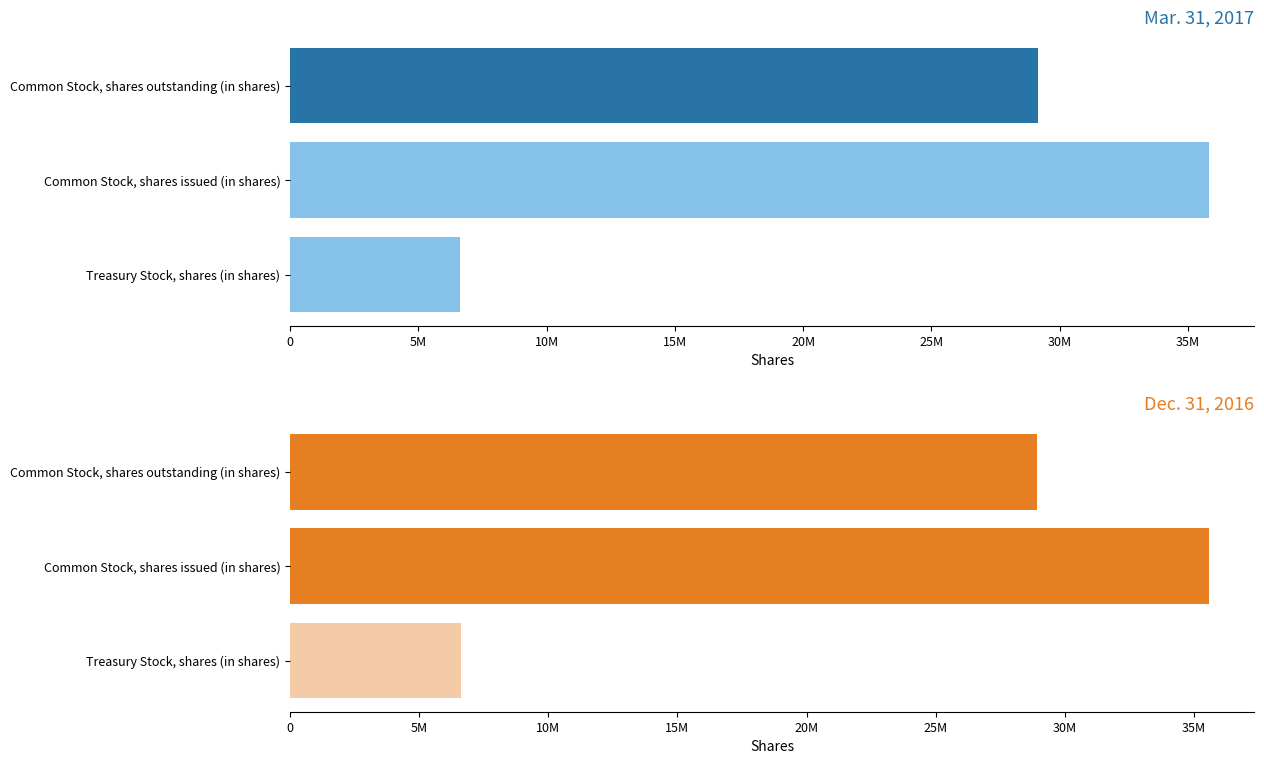

Does the chart contain any negative values?

No